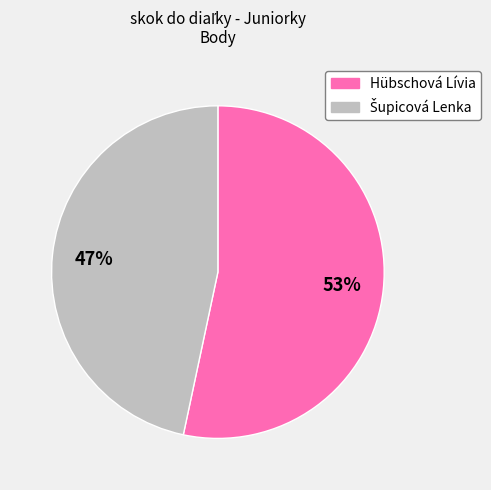

True or false: Hübschová Lívia accounts for 62% of the total.

False